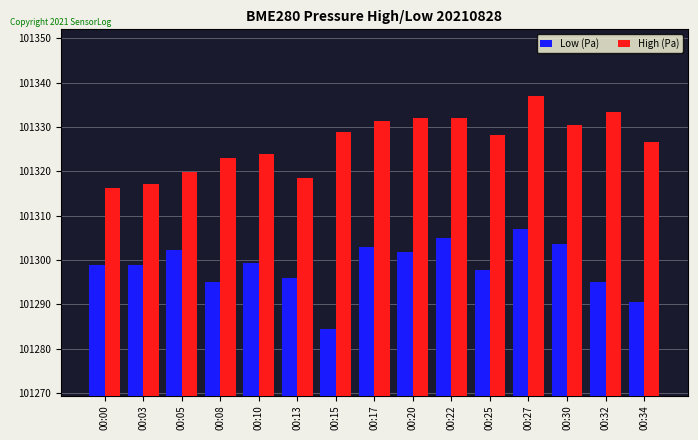

List the series in order of their overall mean, lowest first.

Low (Pa), High (Pa)